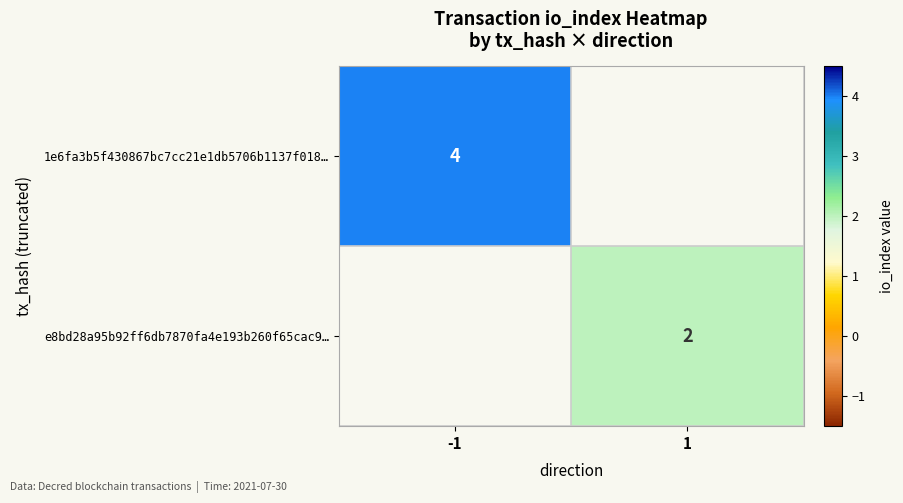

Is it true that e8bd28a95b92ff6db7870fa4e193b260f65cac9… equals 0.6 at 1?

False